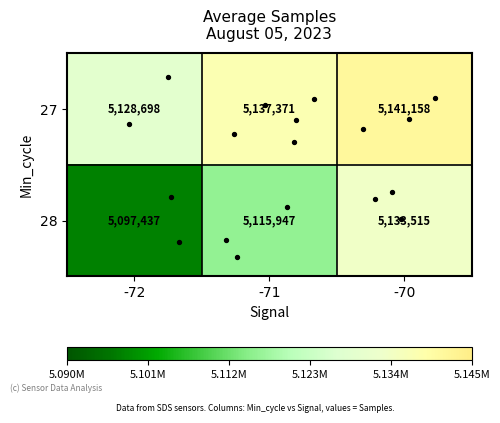

Rank the series by their maximum value, from highest to lowest.

27, 28